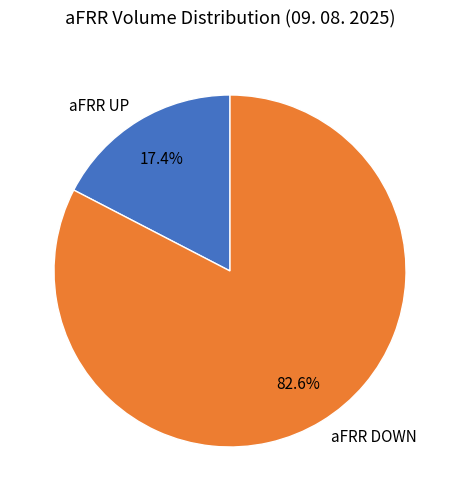

What is the ratio of the value at aFRR DOWN to the value at aFRR UP?

4.7